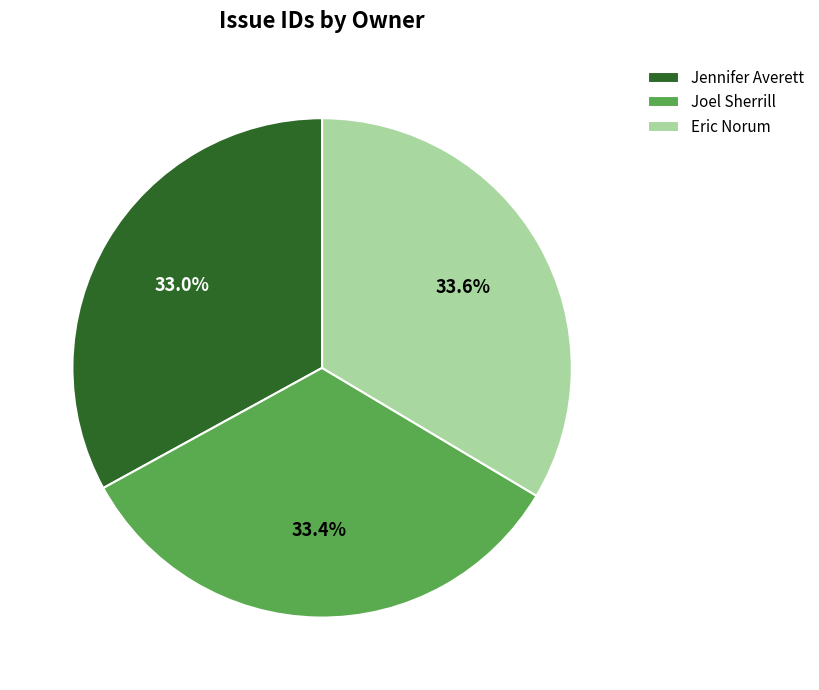

To the nearest percent, what is the average slice percentage?

33%